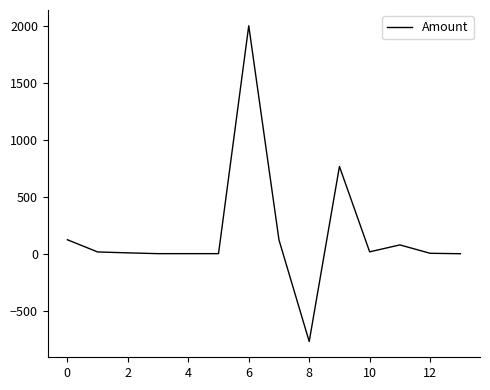

What is the minimum value shown in the chart?

-766.8